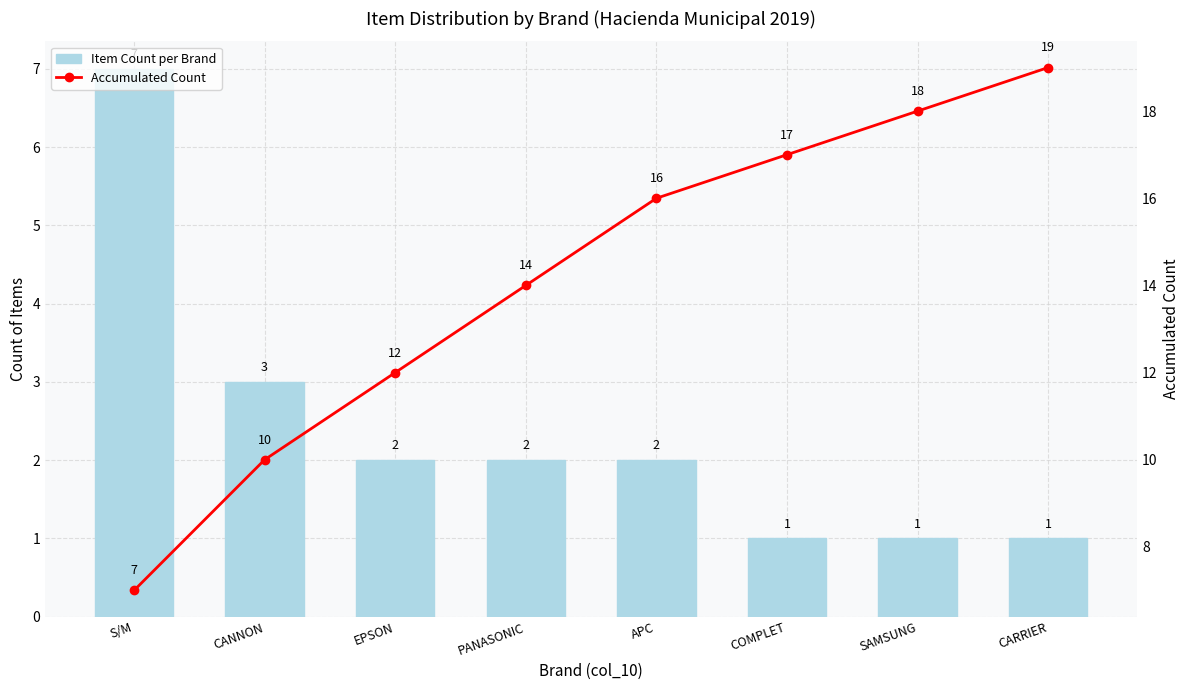

What is the minimum value shown in the chart?

1